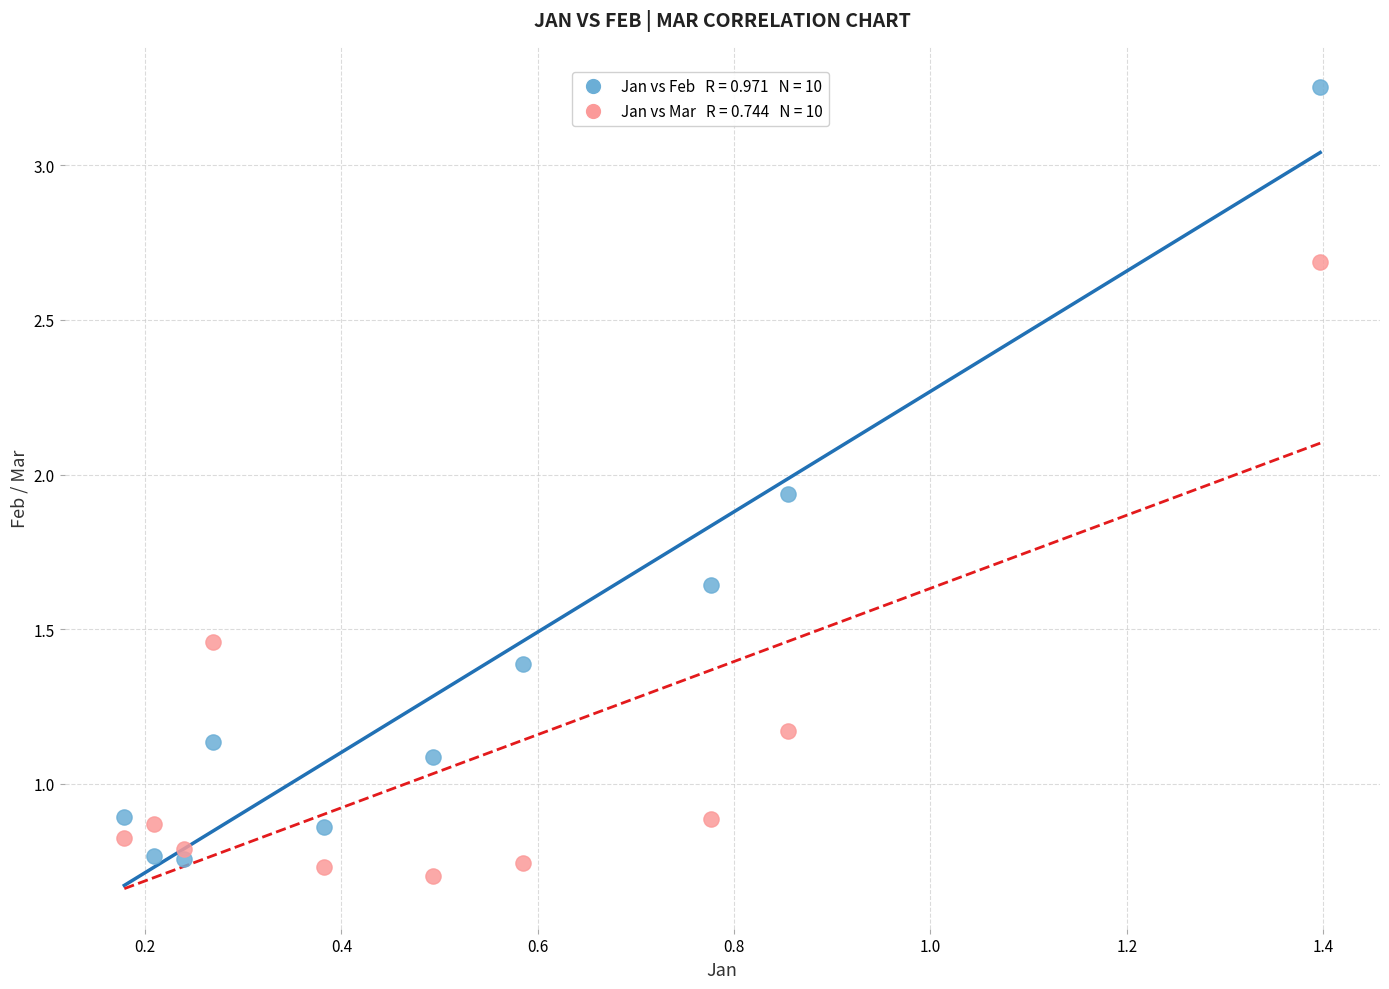

Across all data points, what is the range of Y values (max minus min)?

2.6